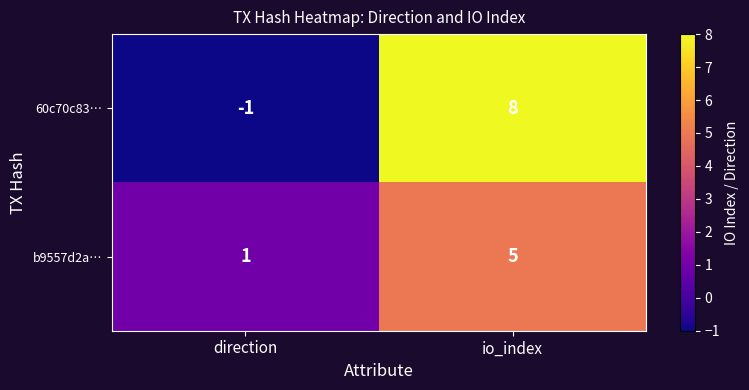

Reading right to left, transcribe all the data shown in this chart.

60c70c83…: io_index=8	direction=-1
b9557d2a…: io_index=5	direction=1